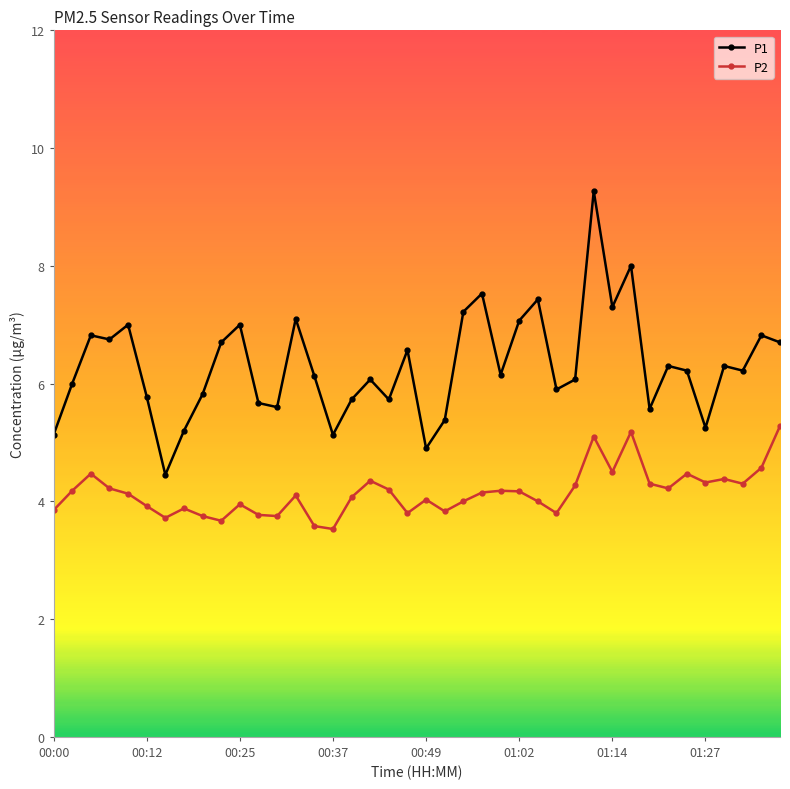

True or false: P1 has more than 0 points higher than both neighbors.

True